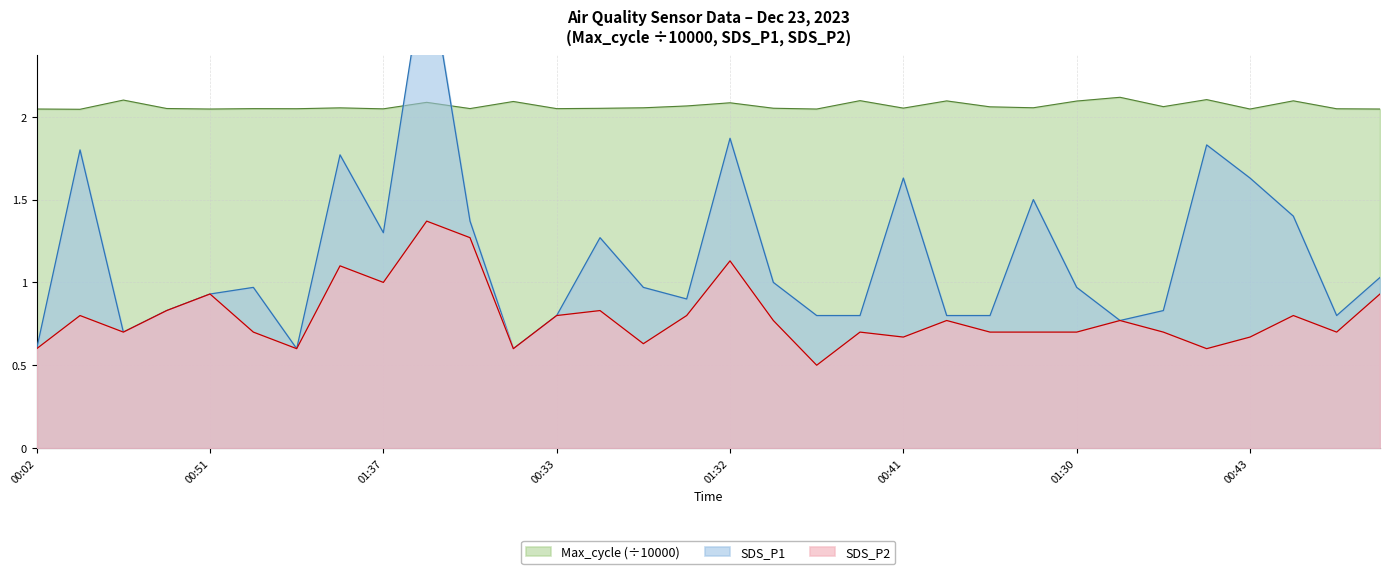

Which category has the highest value across all series?

01:22